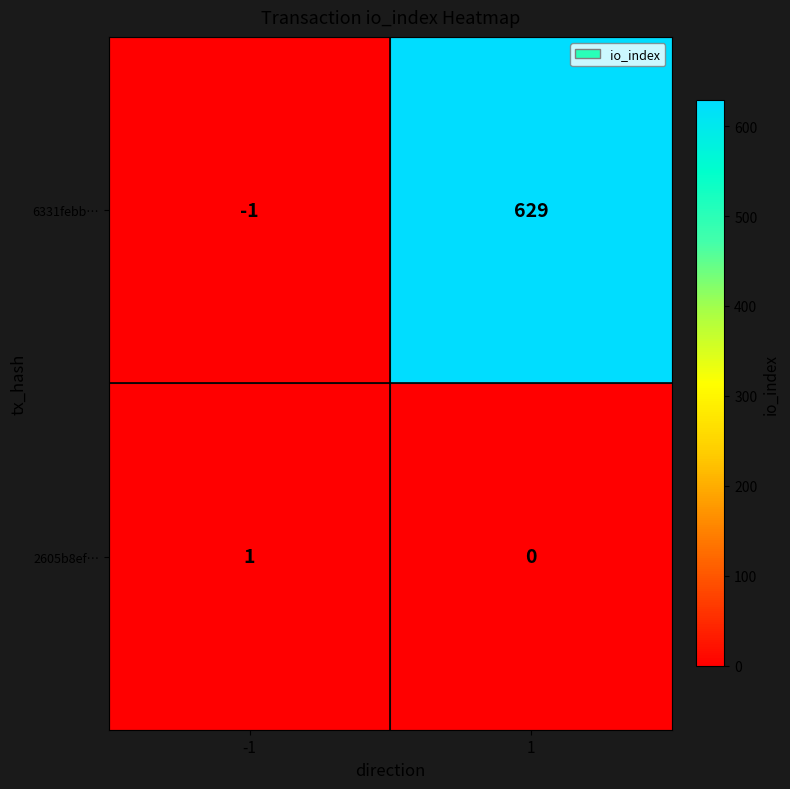

The value of 6331febb… at 1 is 264. True or false?

False